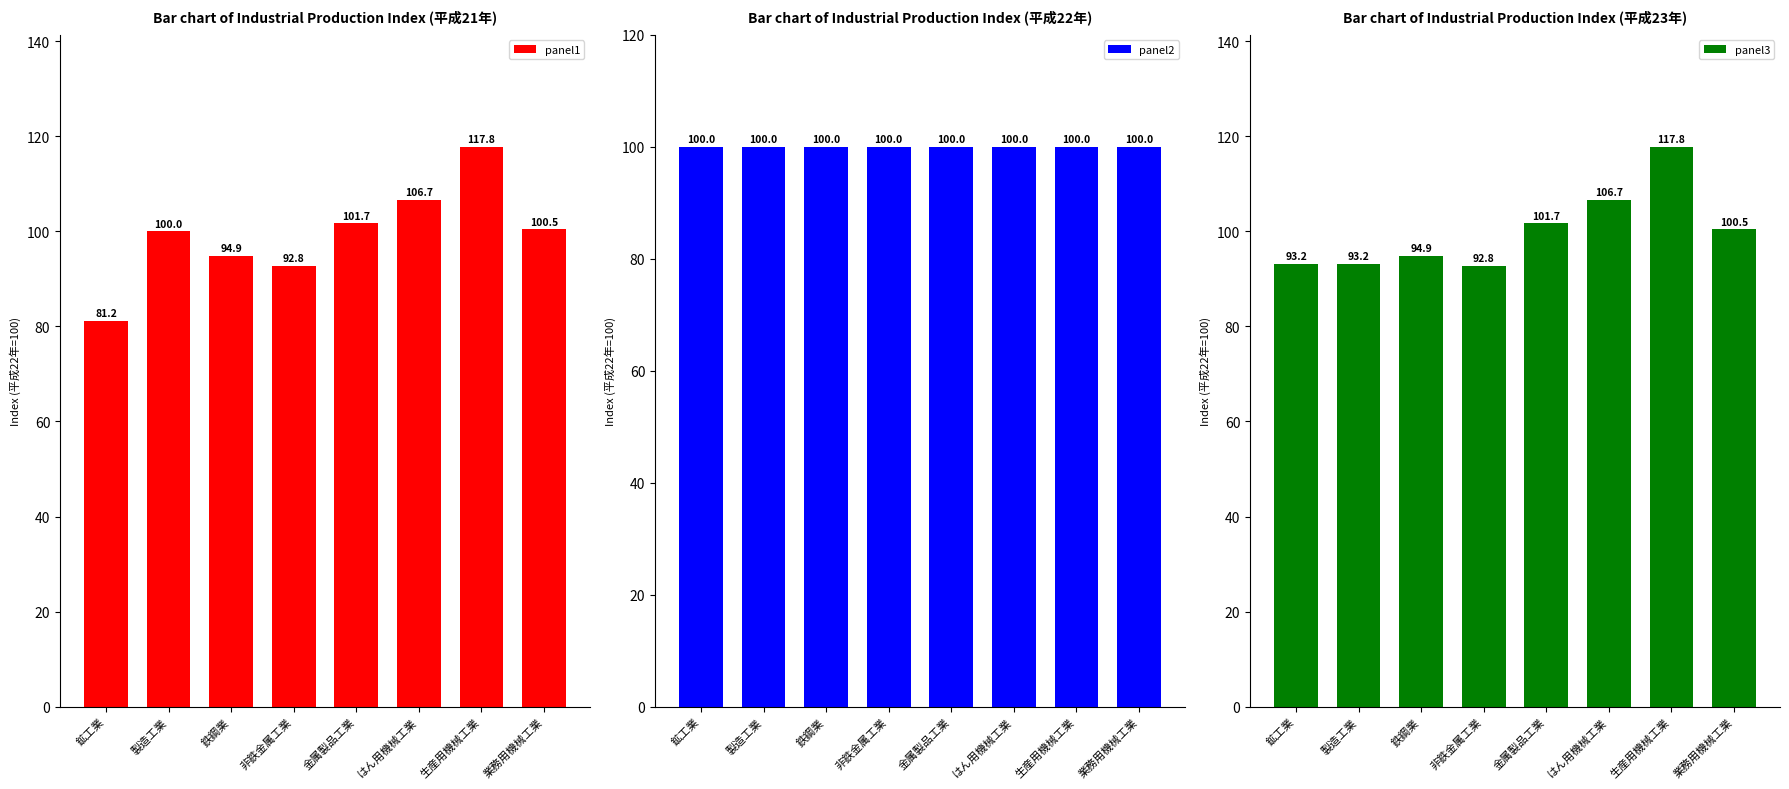

Rank the series by their average value, from highest to lowest.

panel3, panel2, panel1